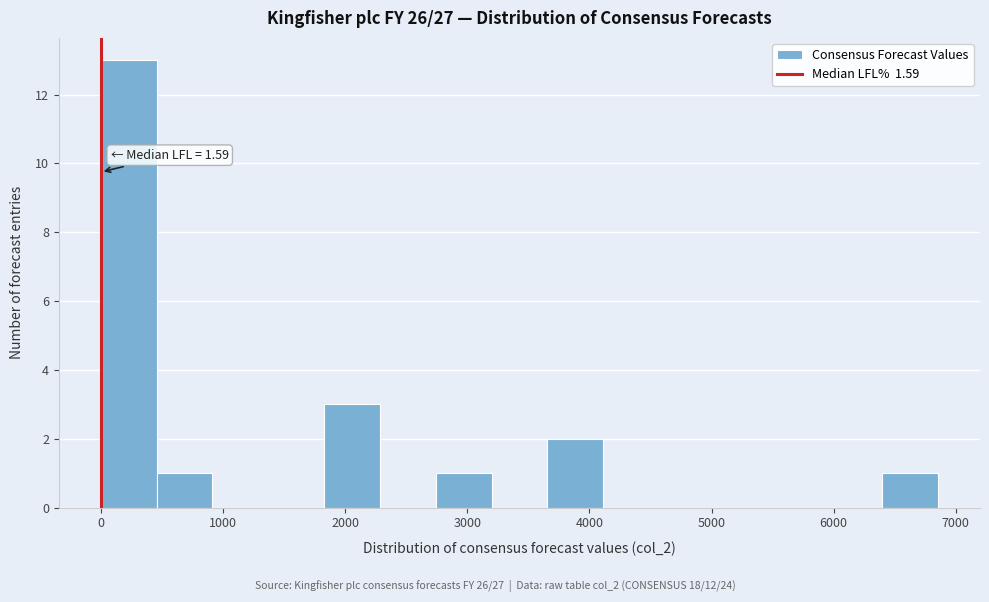

Over which range of the x-axis is the bar tallest?

0 to 500